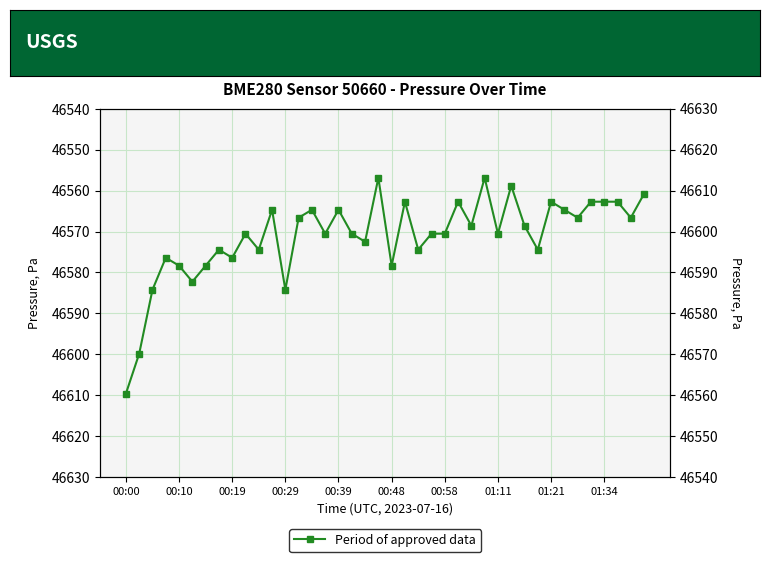

What is the difference between the maximum and minimum values?

52.7